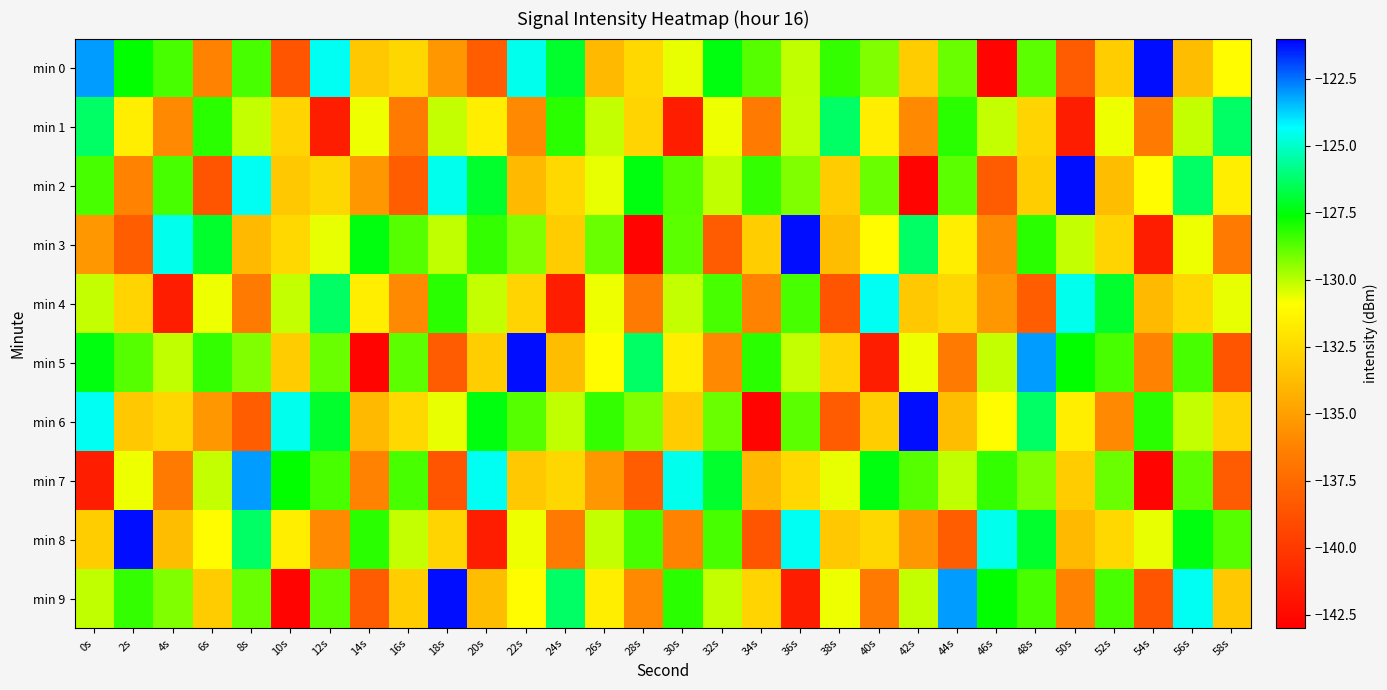

Rank the series by their maximum value, from highest to lowest.

min 0, min 2, min 3, min 5, min 6, min 8, min 9, min 7, min 4, min 1